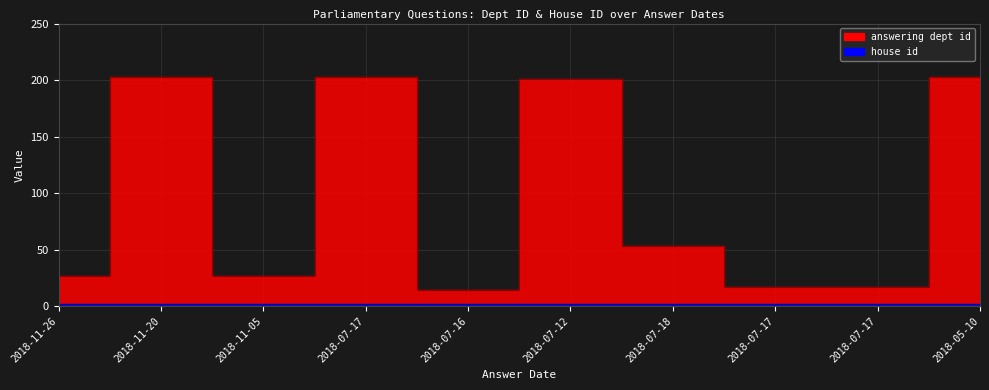

How many interior local valleys (lower than both neighbors) does the data have?

2